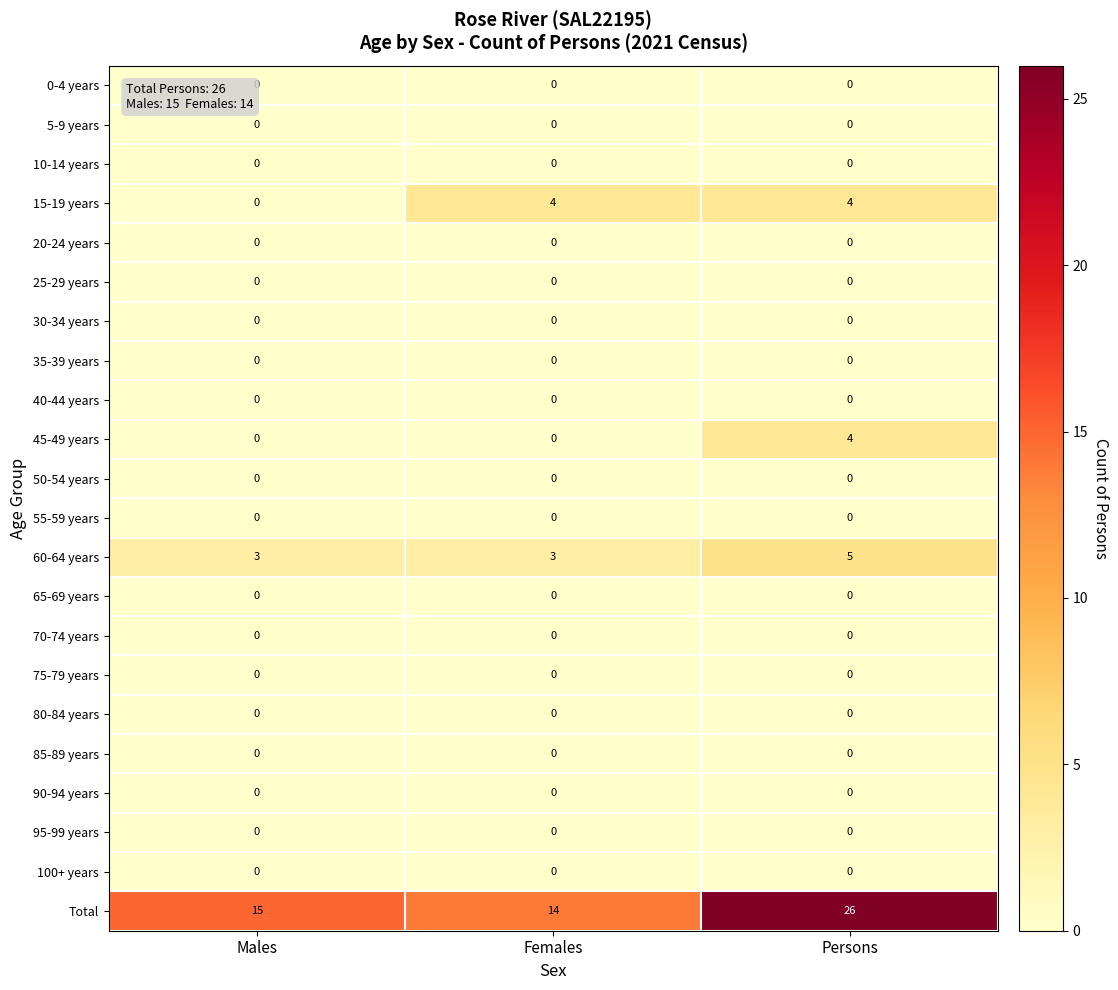

How many series are shown in this chart?

22